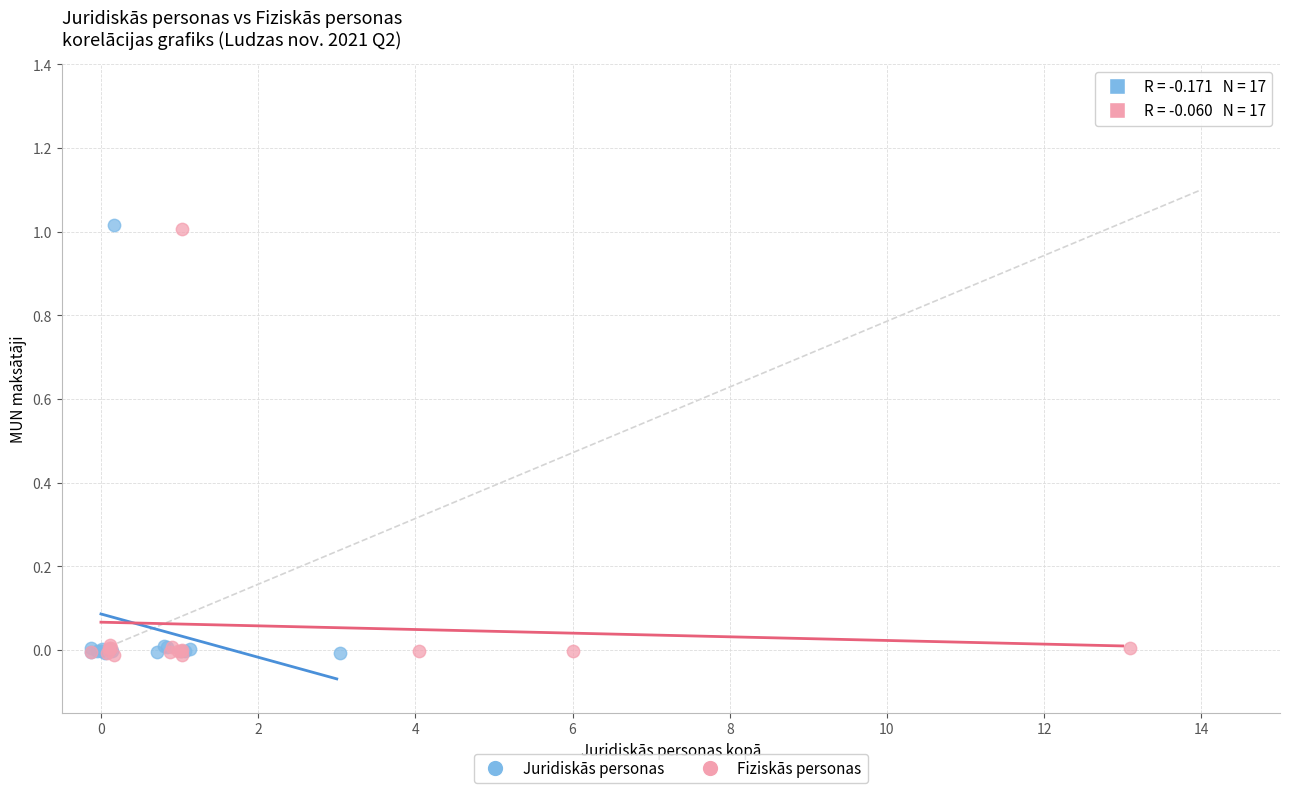

Which series has the widest spread of Y values?

Juridiskās personas